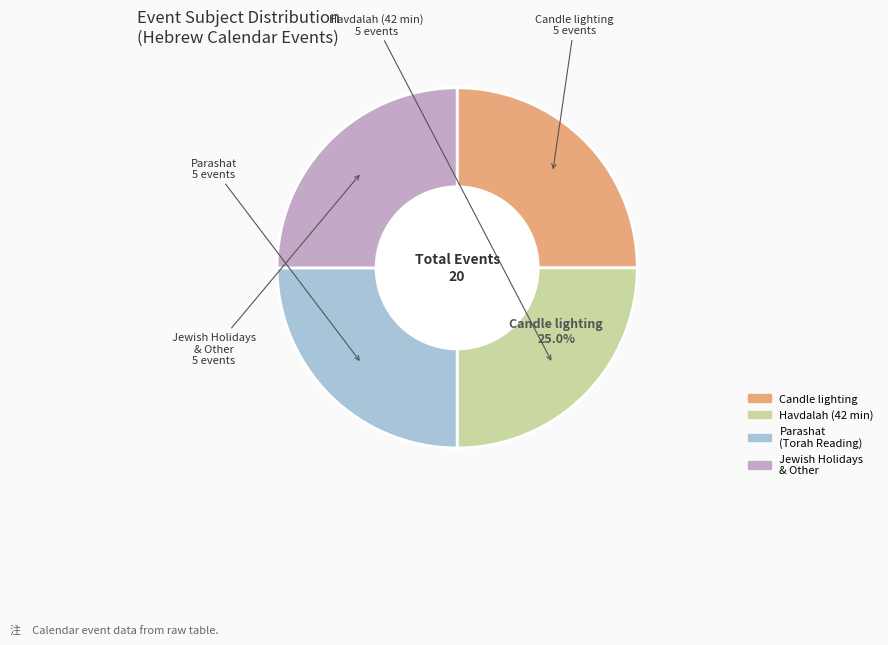

Approximately how many times larger is the value at Havdalah (42 min) compared to Jewish Holidays & Other?

1.0